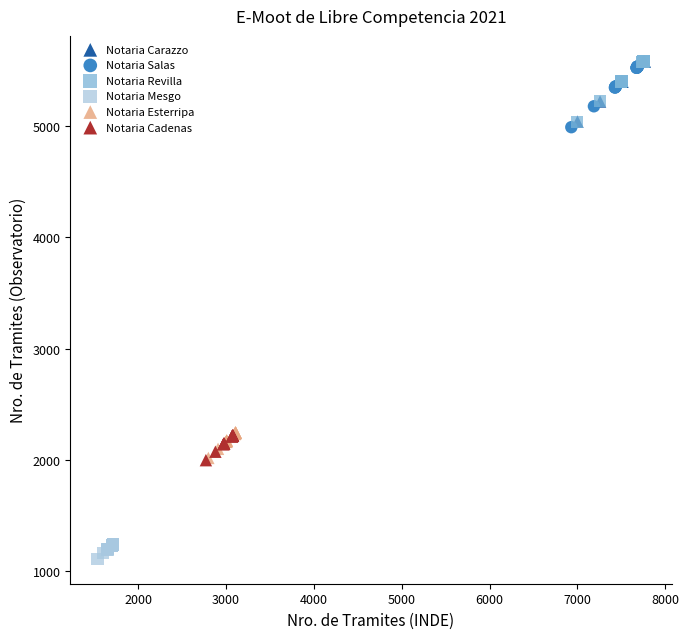

Which series reaches the minimum Y coordinate?

Notaria Mesgo